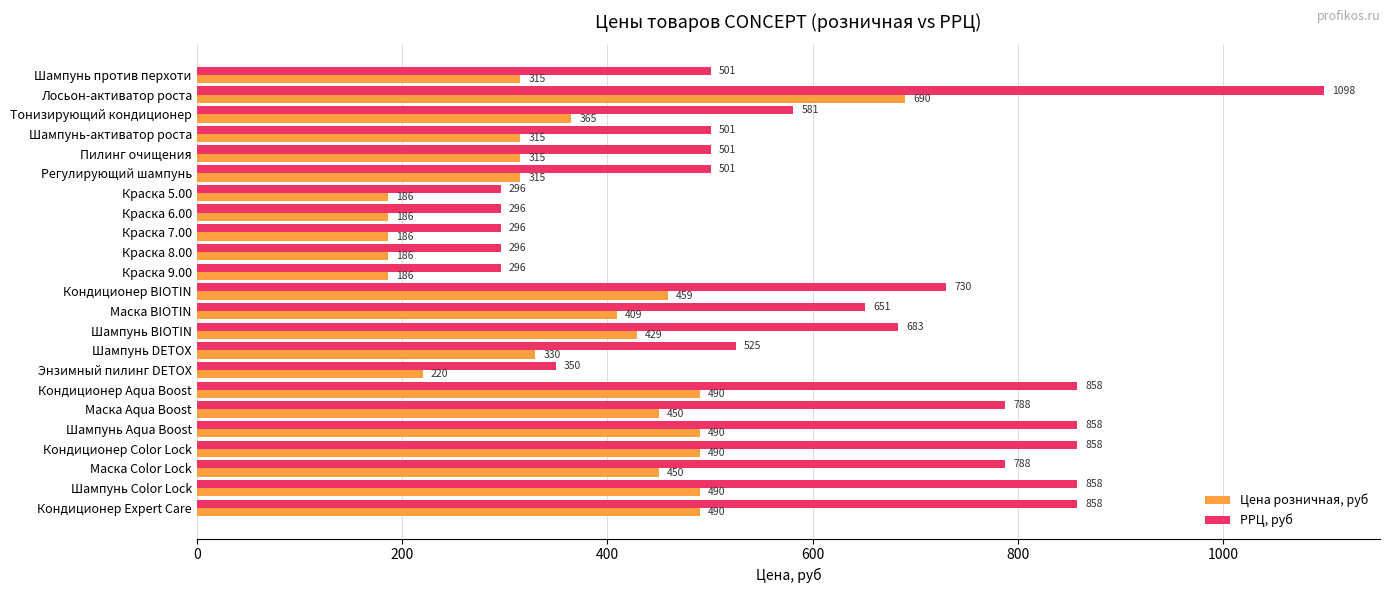

What are all the series names shown in the legend?

Цена розничная, руб, РРЦ, руб